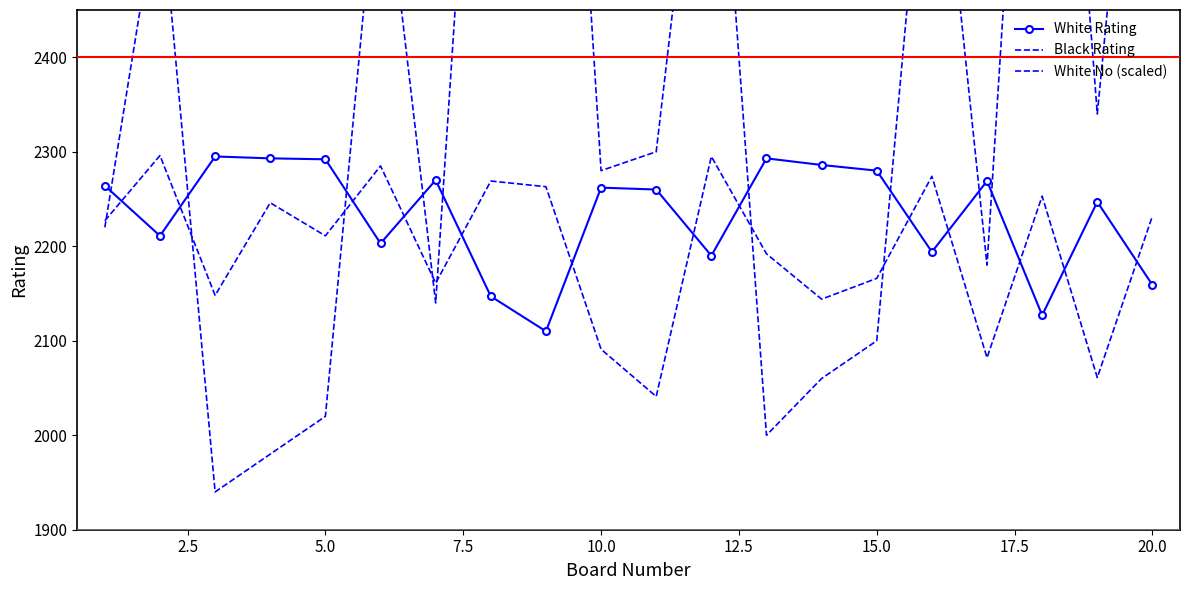

Reading left to right, extract all data points from this chart.

White Rating: 2264	2211	2295	2293	2292	2203	2270	2147	2110	2262	2260	2190	2293	2286	2280	2194	2269	2127	2247	2159
Black Rating: 2227	2296	2148	2246	2211	2285	2161	2269	2263	2091	2041	2295	2192	2144	2166	2274	2082	2253	2061	2232
White No (scaled): 2220	2580	1940	1980	2020	2640	2140	3020	3200	2280	2300	2800	2000	2060	2100	2740	2180	3100	2340	2940